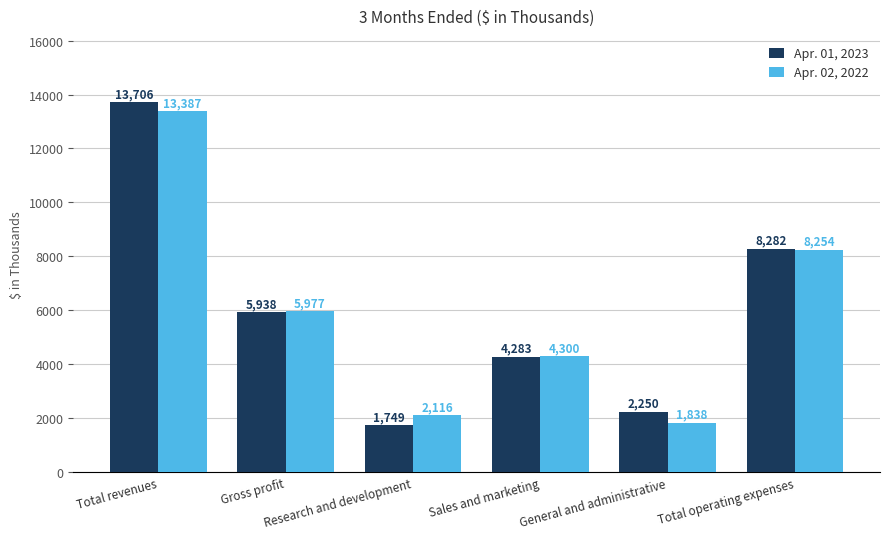

At which category does the chart reach its minimum across all series?

Research and development